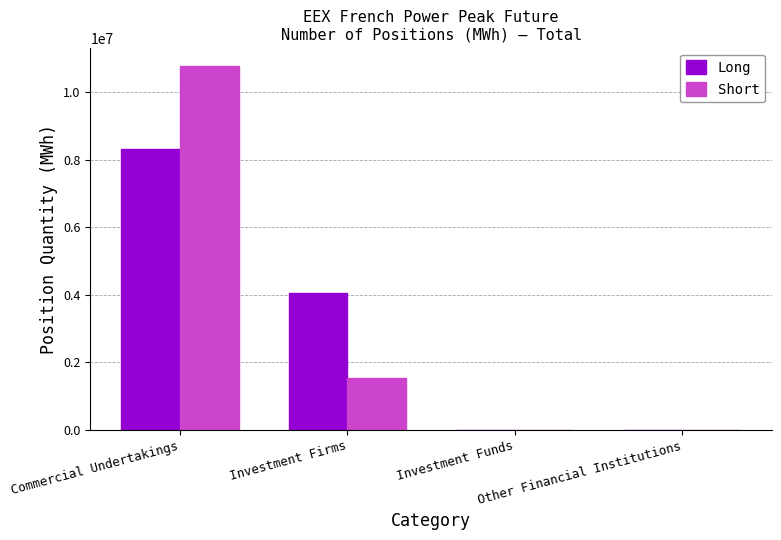

True or false: Short has a value of 4230644 at Other Financial Institutions.

False